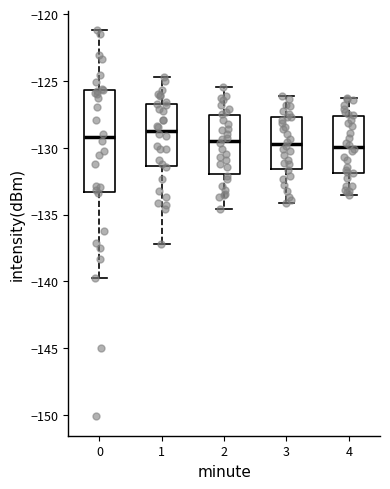

Which box is the tallest, from its lower edge to its upper edge?

0